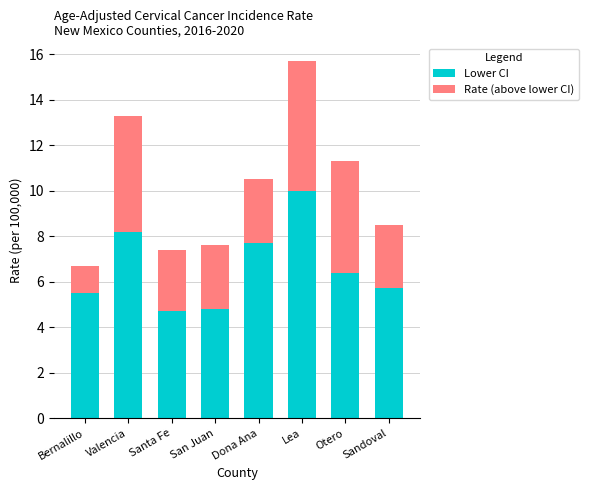

How many bars are there in total?

8